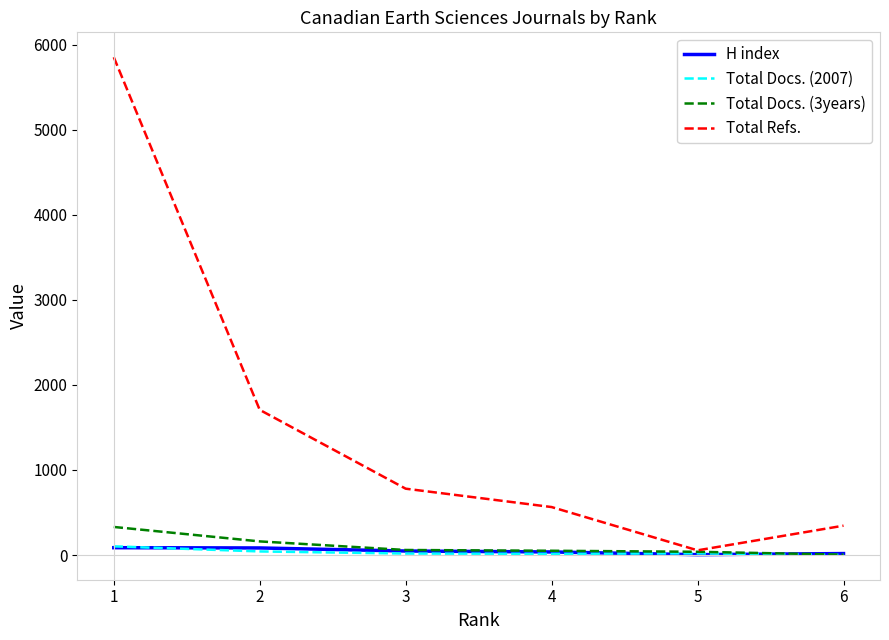

Is it true that Total Refs. equals 464 at 3?

False